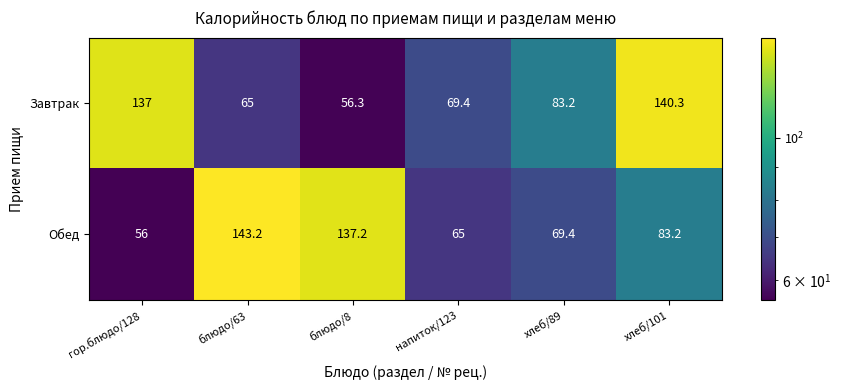

What is the difference between the maximum and minimum values in the Обед series?

87.2